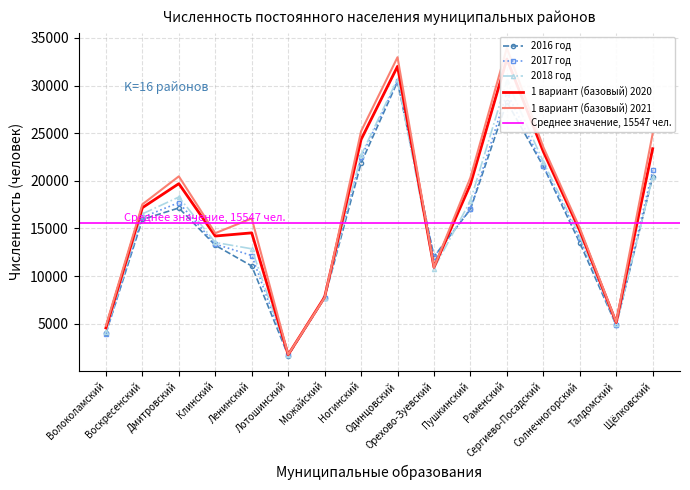

What is the difference between the maximum and second lowest values in the 1 вариант (базовый) 2021 series?

29165